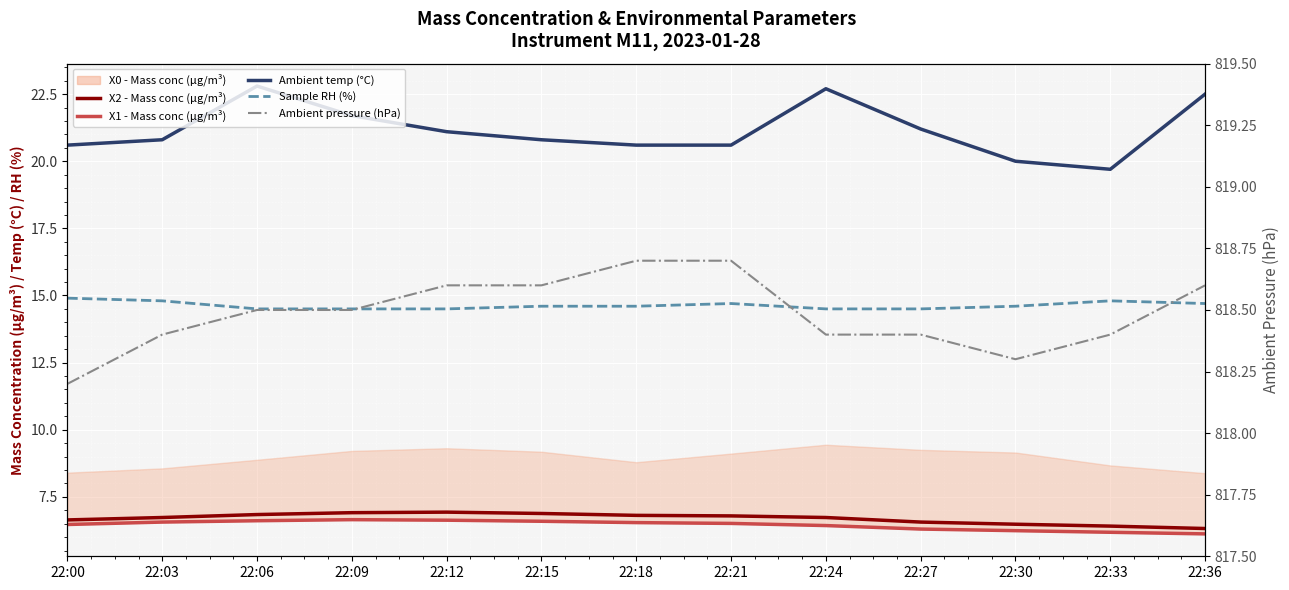

Reading left to right, list all the values displayed in this chart.

X2 - Mass conc (μg/m³): 6.6	6.7	6.8	6.9	6.9	6.9	6.8	6.8	6.7	6.6	6.5	6.4	6.3
X1 - Mass conc (μg/m³): 6.5	6.6	6.6	6.7	6.6	6.6	6.5	6.5	6.4	6.3	6.2	6.2	6.1
Ambient temp (°C): 20.6	20.8	22.8	21.7	21.1	20.8	20.6	20.6	22.7	21.2	20.0	19.7	22.5
Sample RH (%): 14.9	14.8	14.5	14.5	14.5	14.6	14.6	14.7	14.5	14.5	14.6	14.8	14.7
Ambient pressure (hPa): 818.2	818.4	818.5	818.5	818.6	818.6	818.7	818.7	818.4	818.4	818.3	818.4	818.6